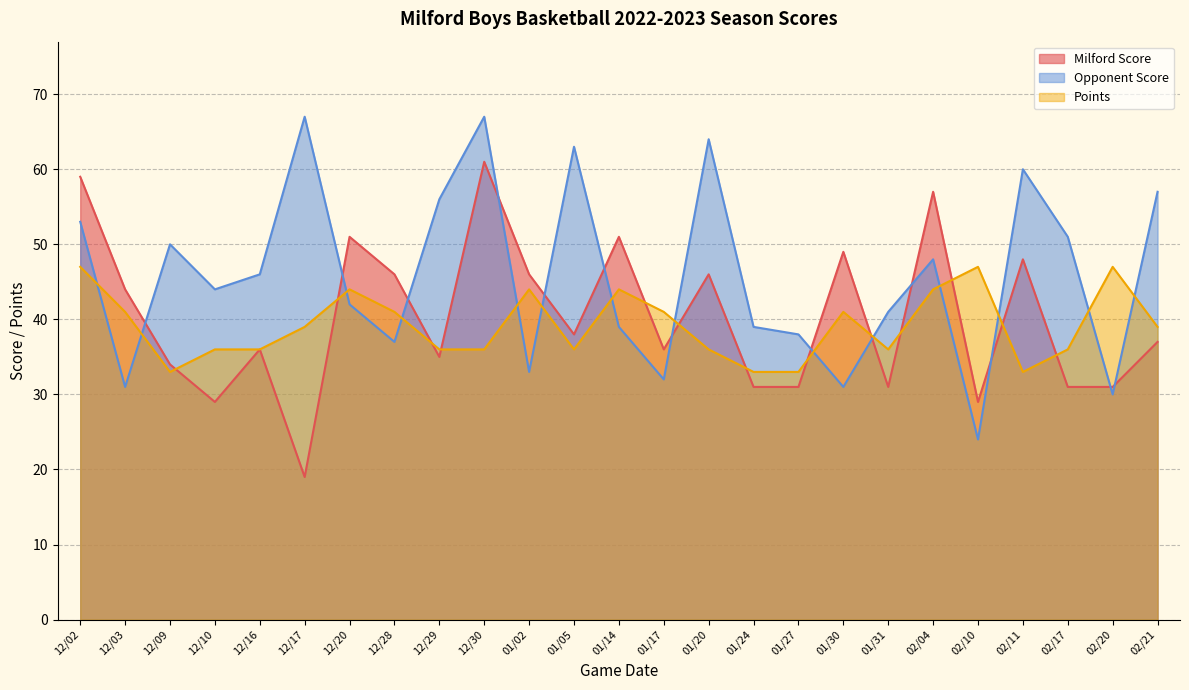

Reading left to right, what are all the values shown in this chart?

Milford Score: 12/02=59	12/03=44	12/09=34	12/10=29	12/16=36	12/17=19	12/20=51	12/28=46	12/29=35	12/30=61	01/02=46	01/05=38	01/14=51	01/17=36	01/20=46	01/24=31	01/27=31	01/30=49	01/31=31	02/04=57	02/10=29	02/11=48	02/17=31	02/20=31	02/21=37
Opponent Score: 12/02=53	12/03=31	12/09=50	12/10=44	12/16=46	12/17=67	12/20=42	12/28=37	12/29=56	12/30=67	01/02=33	01/05=63	01/14=39	01/17=32	01/20=64	01/24=39	01/27=38	01/30=31	01/31=41	02/04=48	02/10=24	02/11=60	02/17=51	02/20=30	02/21=57
Points: 12/02=47	12/03=41	12/09=33	12/10=36	12/16=36	12/17=39	12/20=44	12/28=41	12/29=36	12/30=36	01/02=44	01/05=36	01/14=44	01/17=41	01/20=36	01/24=33	01/27=33	01/30=41	01/31=36	02/04=44	02/10=47	02/11=33	02/17=36	02/20=47	02/21=39